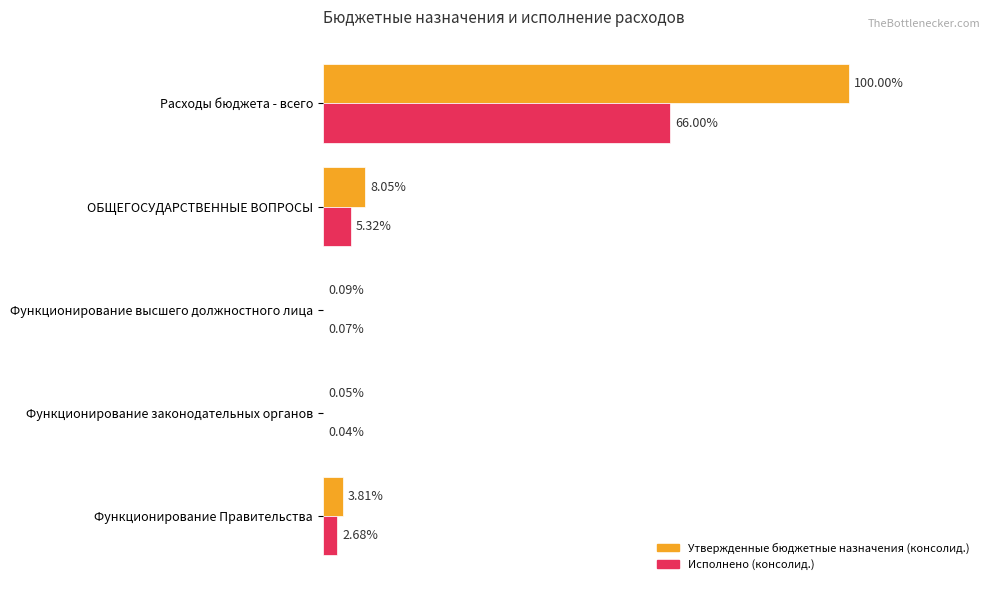

Which series has the largest total across all categories?

Утвержденные бюджетные назначения (консолид.)